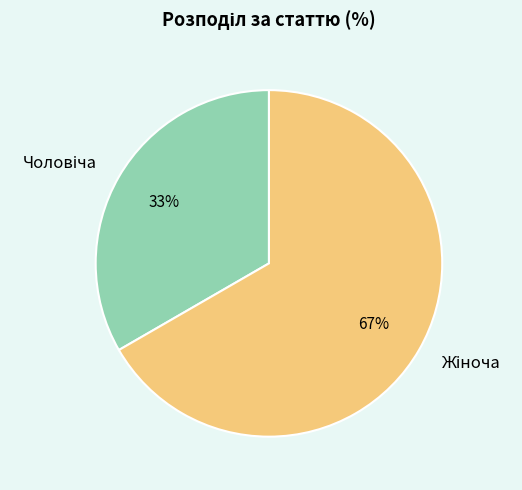

Is there a majority slice in this chart?

Yes